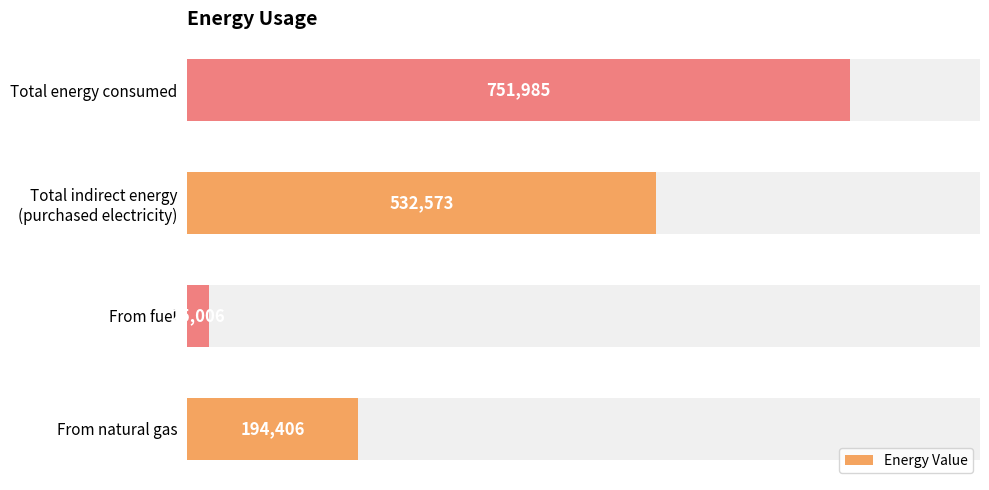

Count the number of values greater than 532573.

1